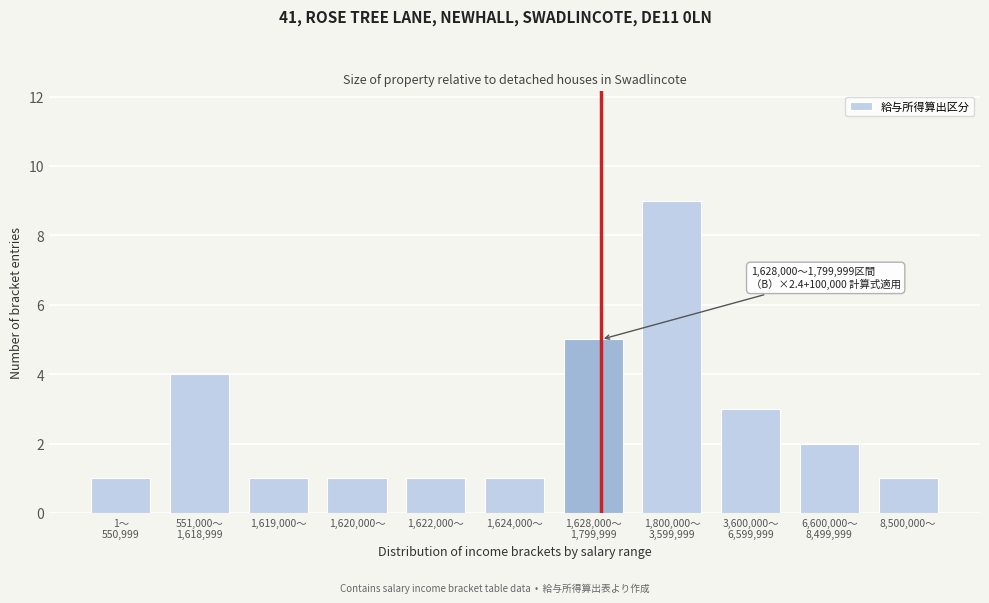

Reading left to right, what are all the values shown in this chart?

1	4	1	1	1	1	5	9	3	2	1